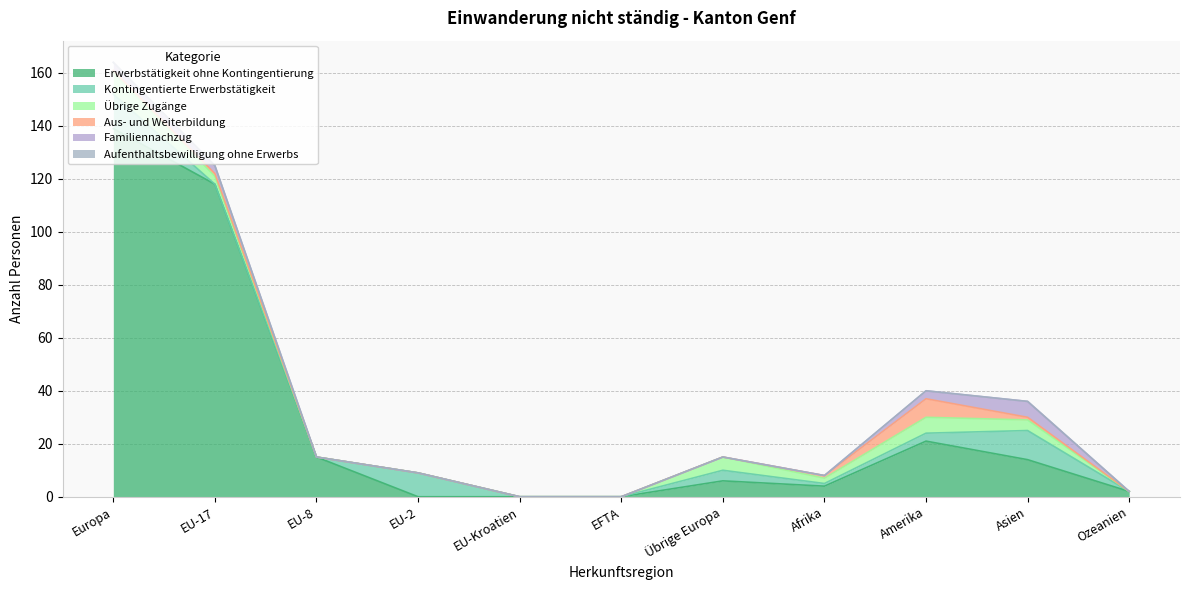

True or false: Erwerbstätigkeit ohne Kontingentierung and Aufenthaltsbewilligung ohne Erwerbs cross at least once.

False